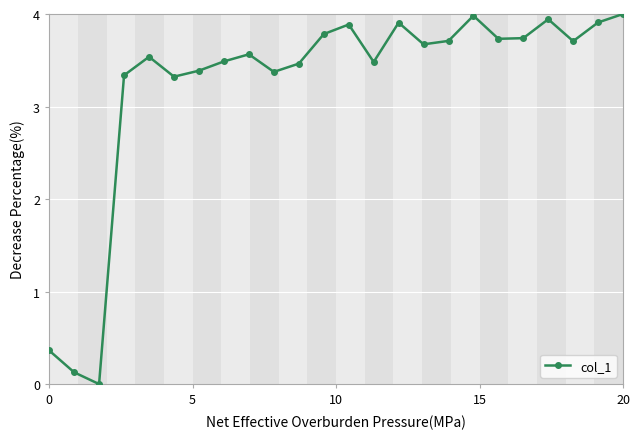

What is the value of the 2nd point from the left?

0.1